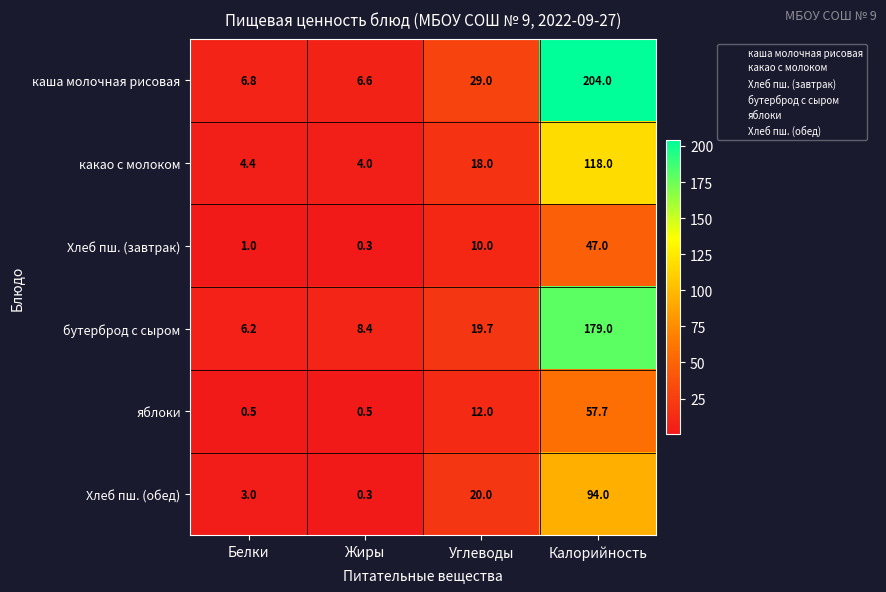

What is the greatest value displayed?

204.0